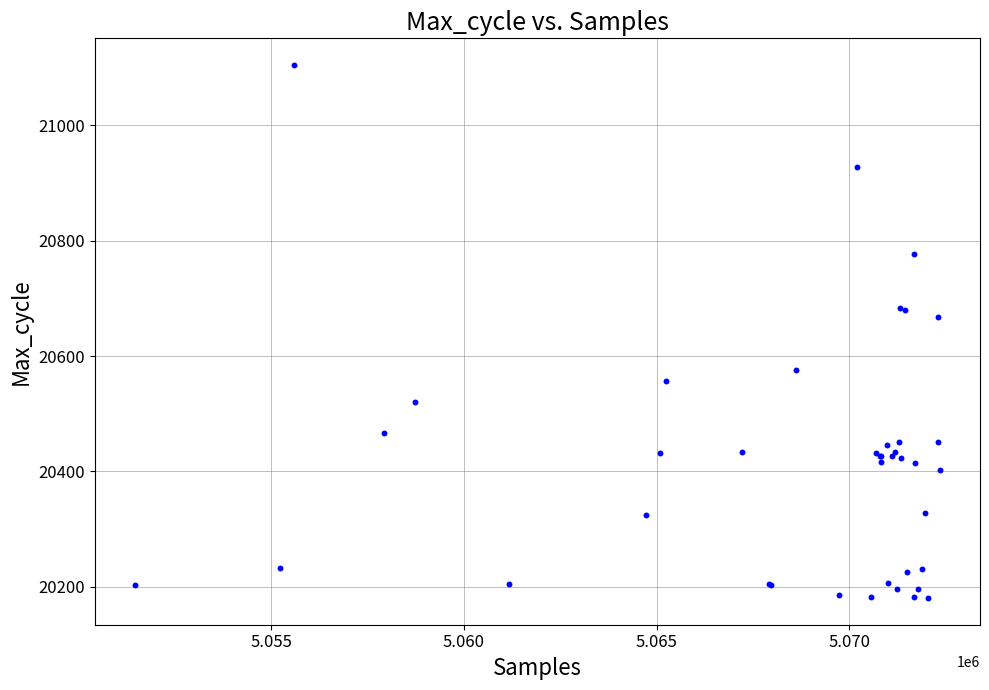

What Y value in the scatter plot is closest to 20642?

20667